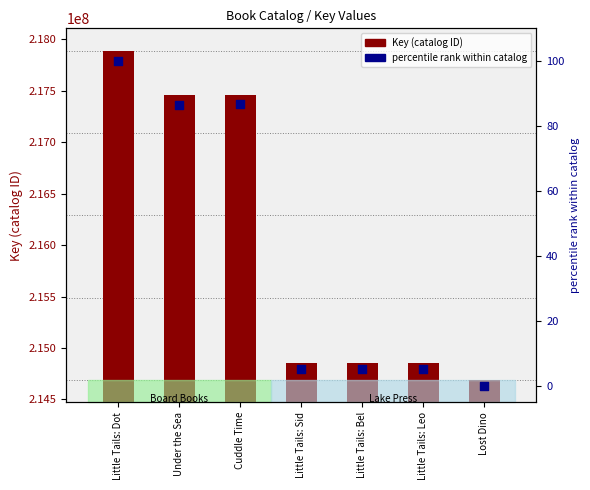

Is the value of percentile rank within catalog at Cuddle Time greater than the value of Key (catalog ID) at Under the Sea?

No